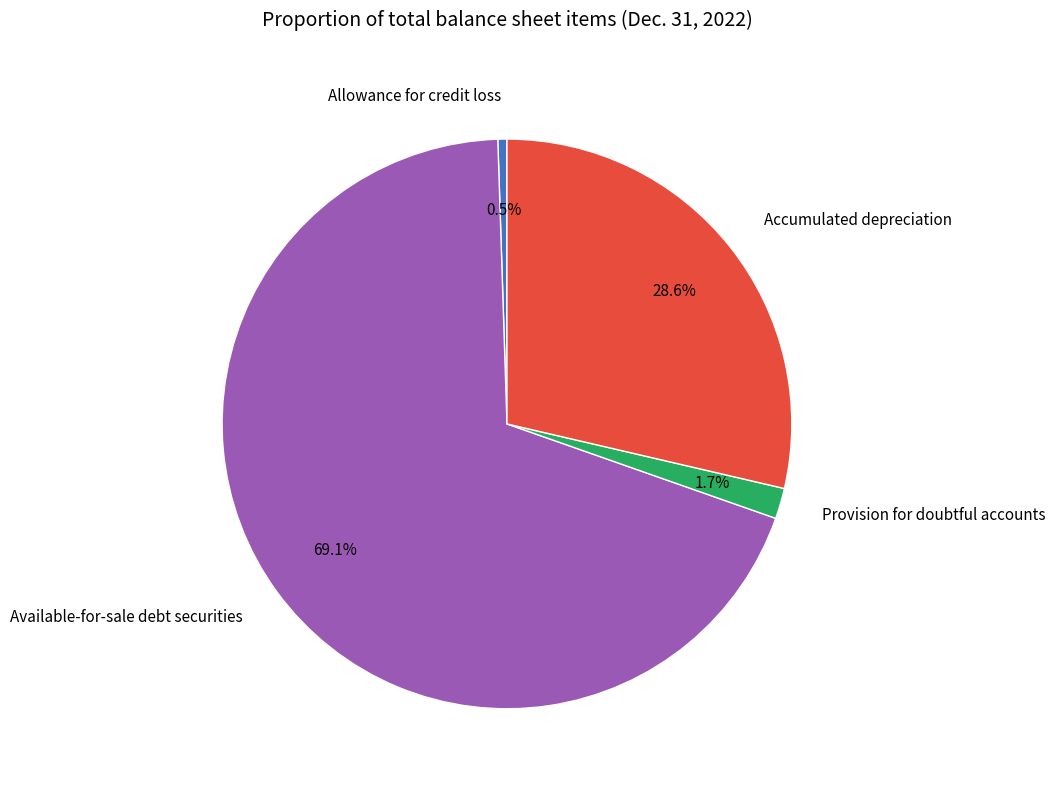

To the nearest percent, what is the average slice percentage?

25%